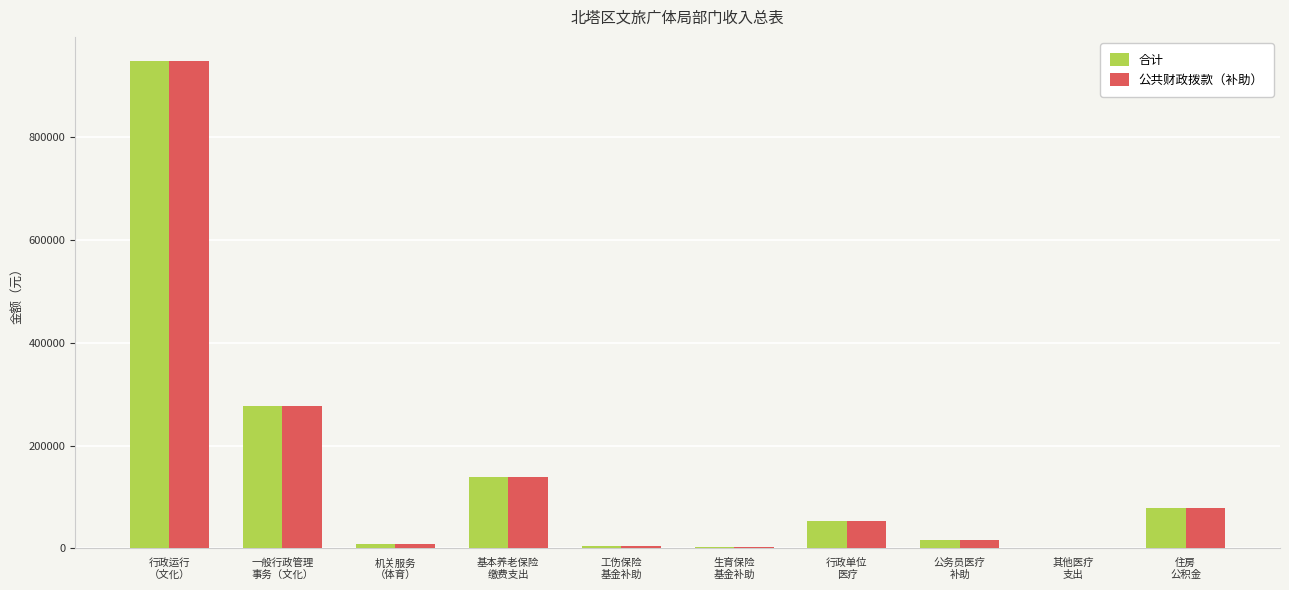

The value of 合计 at 住房
公积金 is 43720. True or false?

False